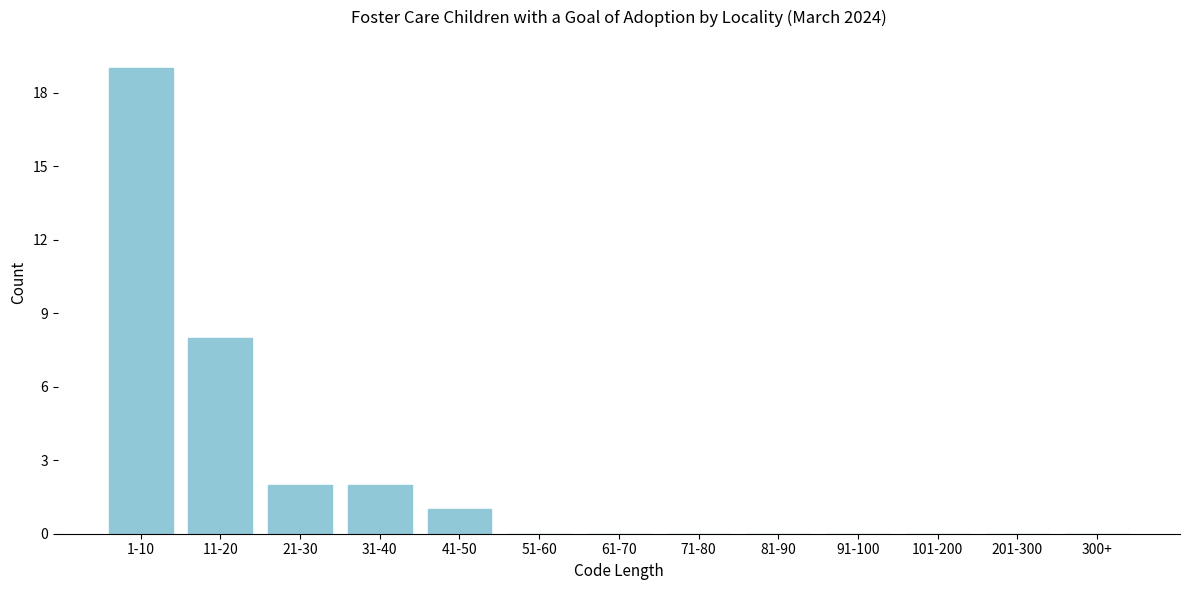

Reading left to right, list all the values displayed in this chart.

1-10=19	11-20=8	21-30=2	31-40=2	41-50=1	51-60=0	61-70=0	71-80=0	81-90=0	91-100=0	101-200=0	201-300=0	300+=0